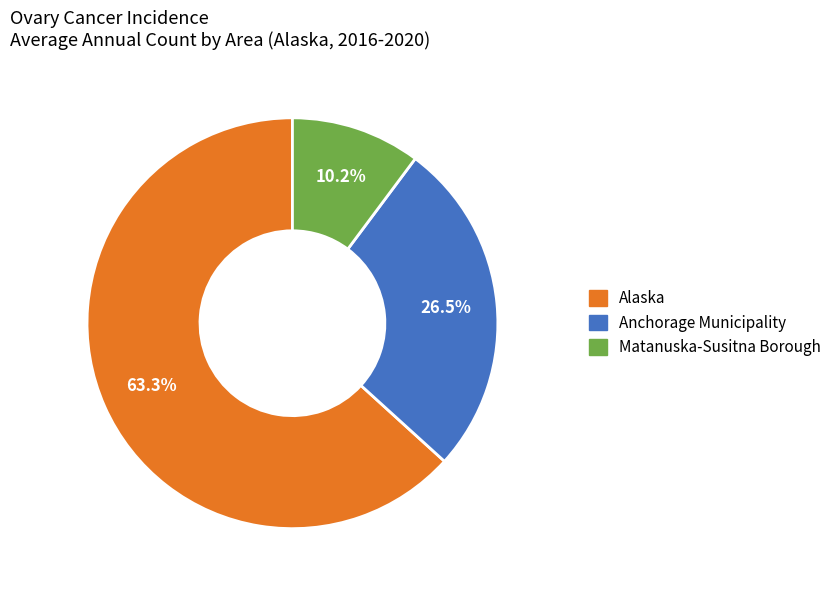

Is it true that Alaska is 63% of the pie?

True